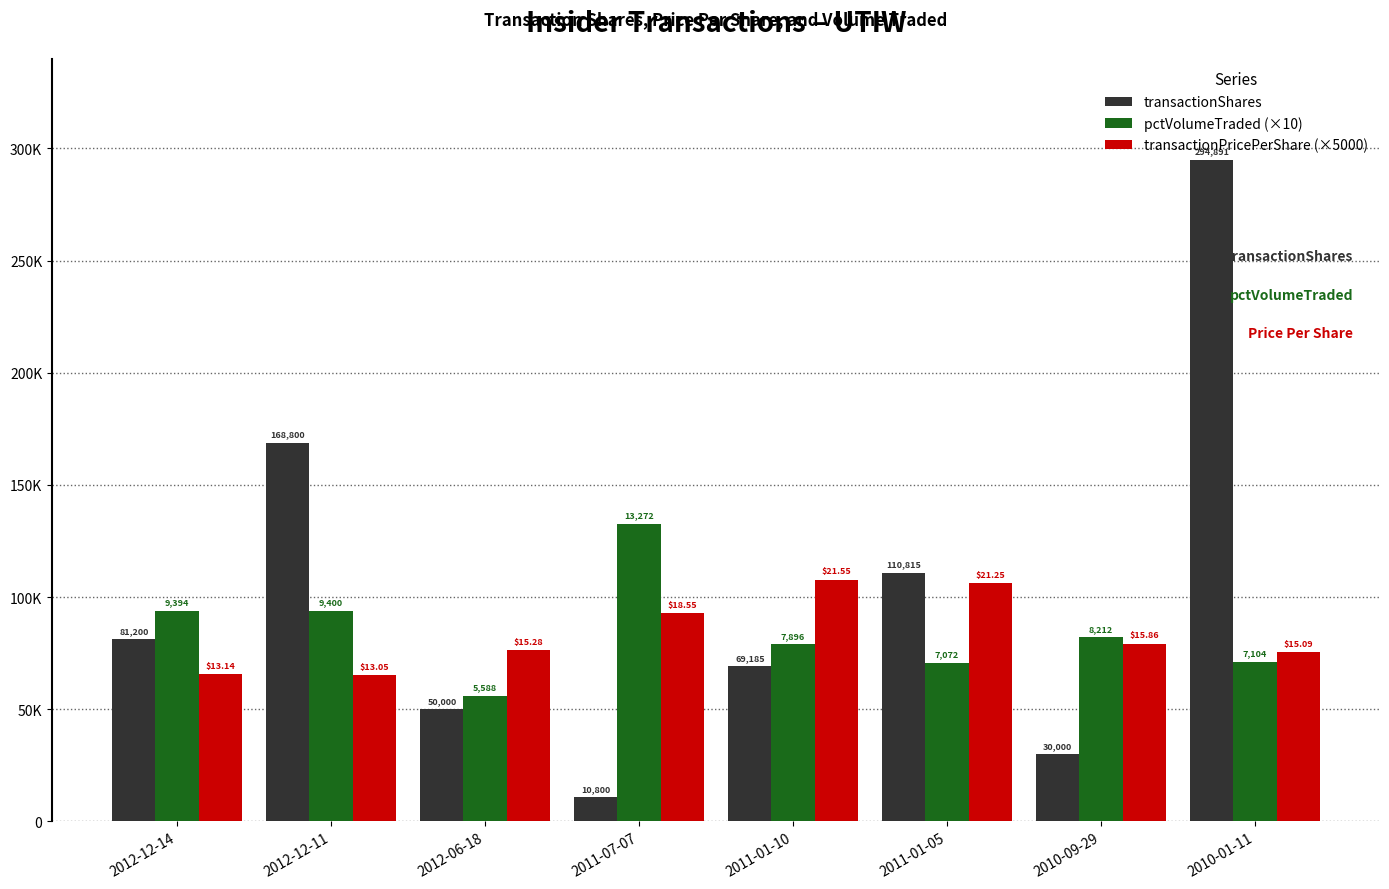

Where does the transactionPricePerShare (×5000) series first go above 79301?

2011-07-07